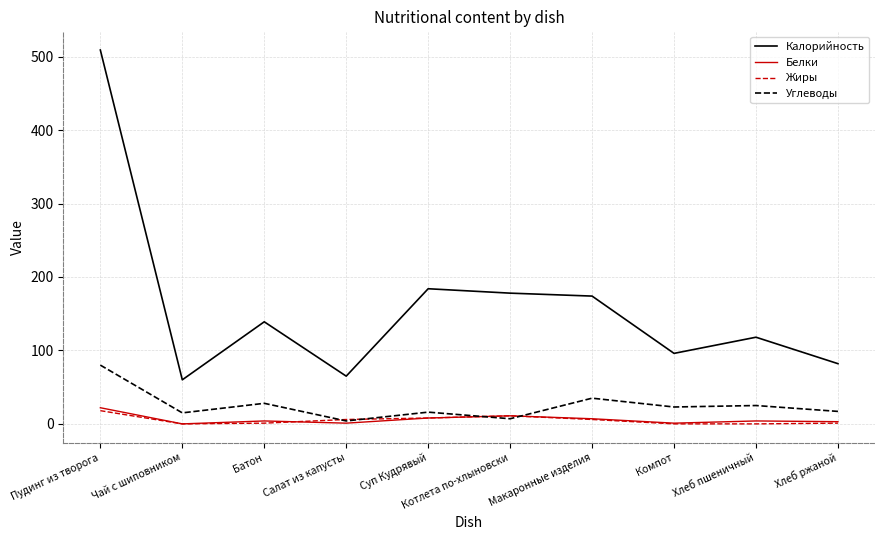

In Калорийность, how many points are lower than both neighbors (excluding endpoints)?

3